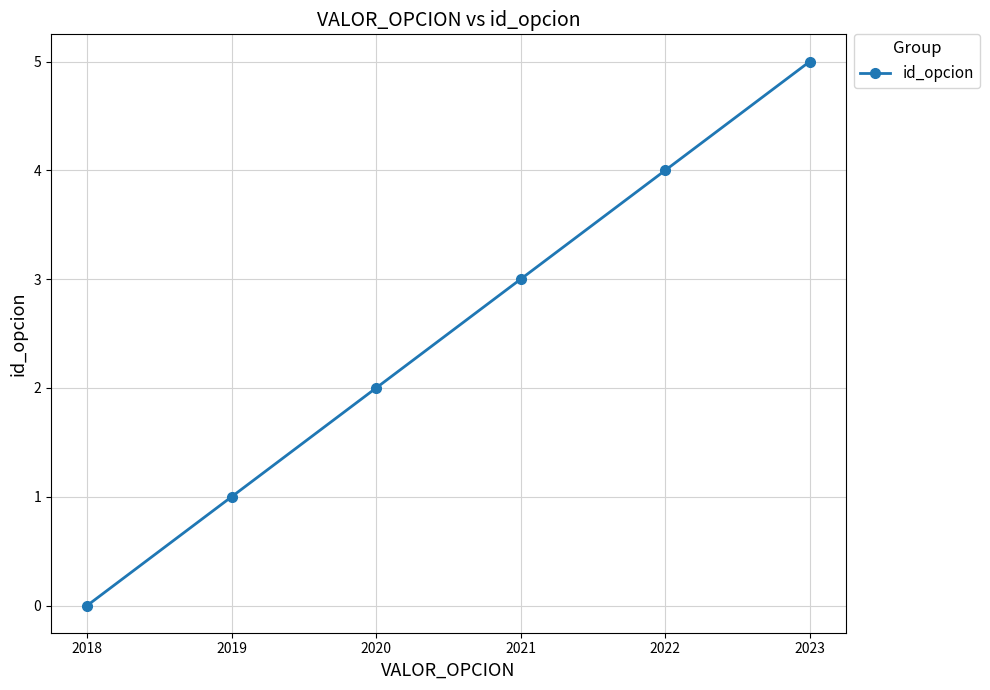

How many values are between 1 and 4?

4